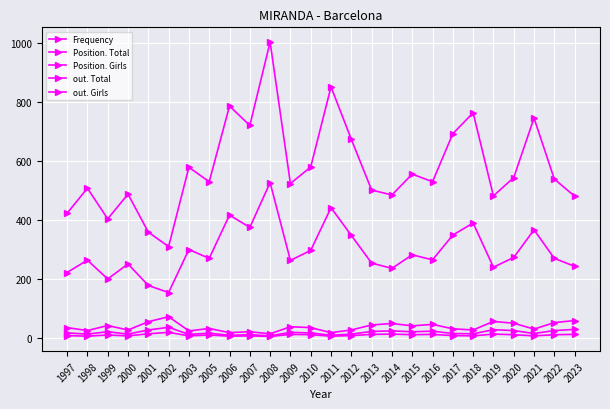

At which category does the chart reach its minimum across all series?

2008